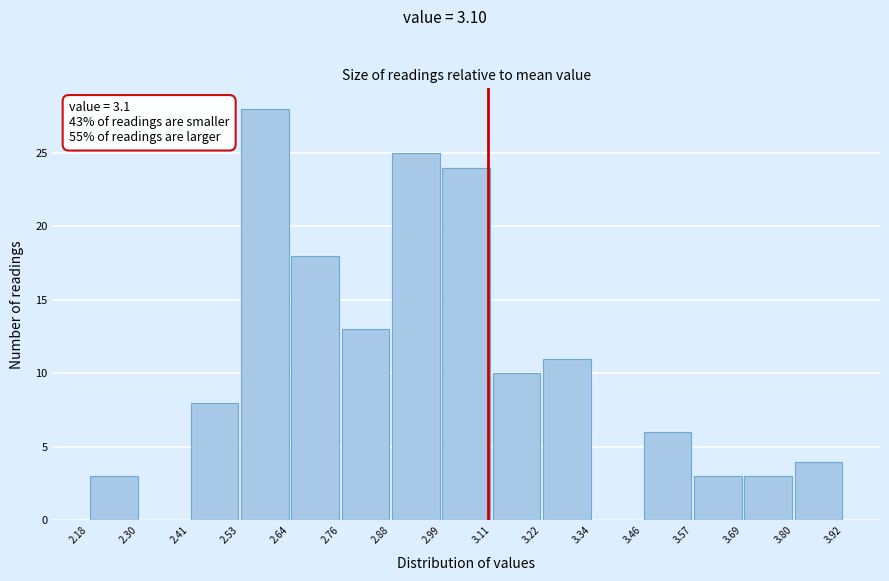

Which range on the x-axis has the tallest bar?

2.53 to 2.64